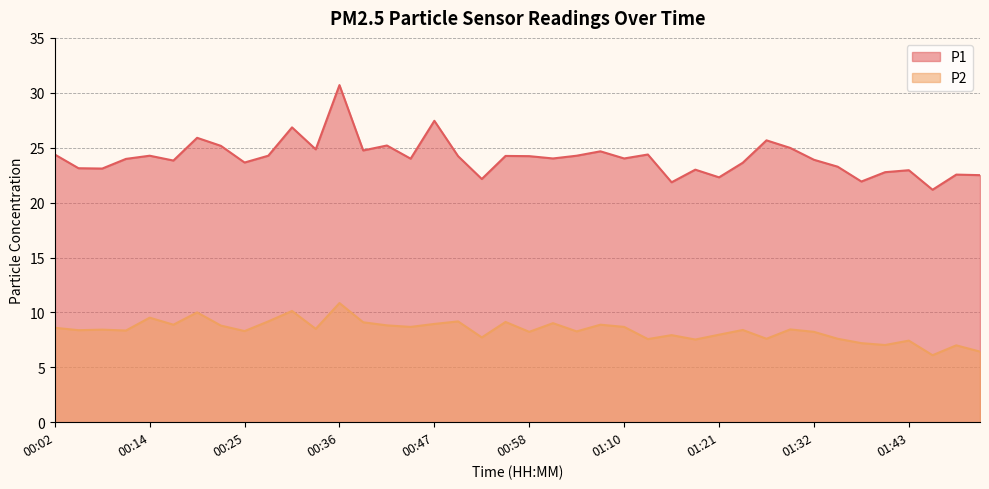

The P2 series shows 7.5 at 01:18. True or false?

True